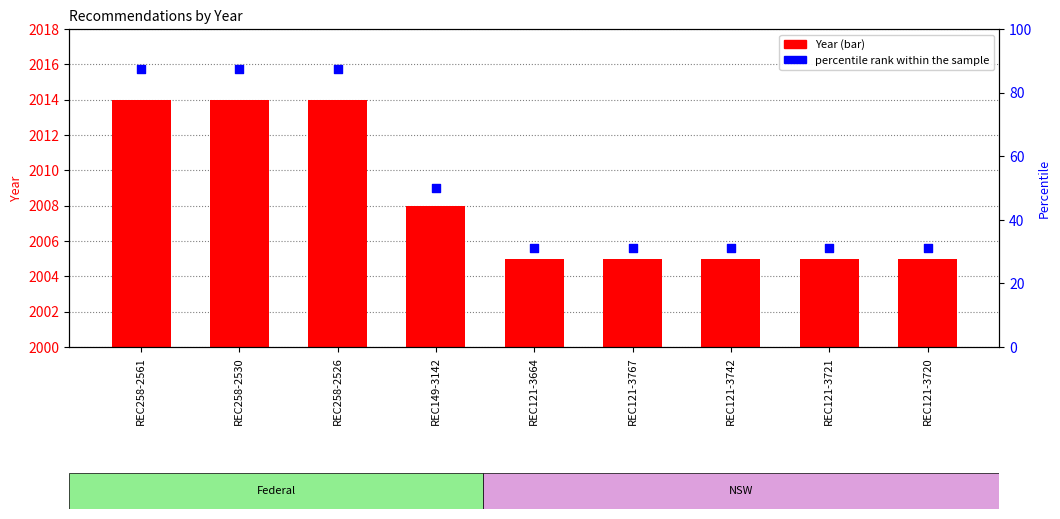

What are all the series names shown in the legend?

Year, percentile rank within the sample